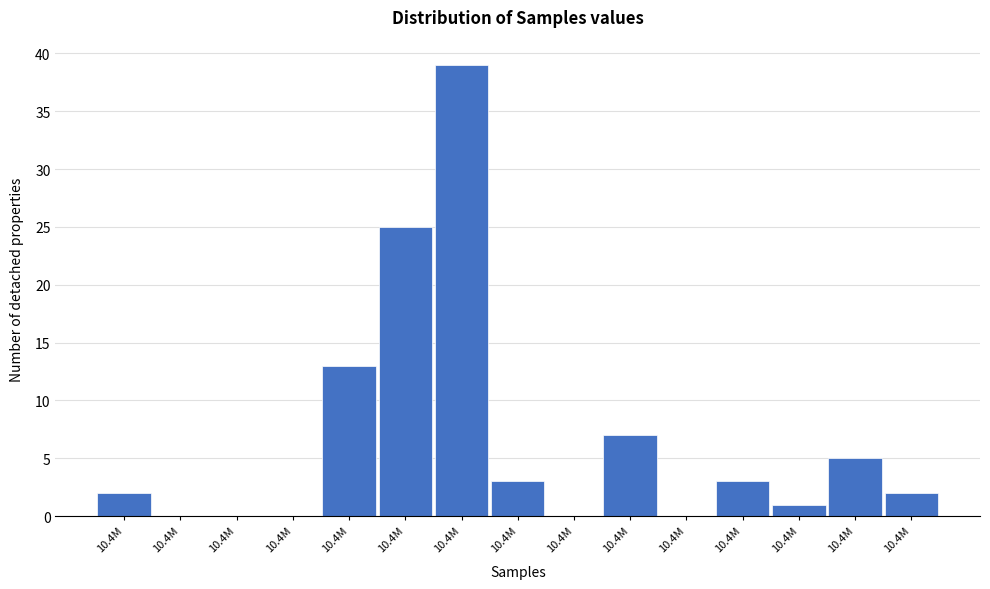

How many categories are shown in the chart?

15